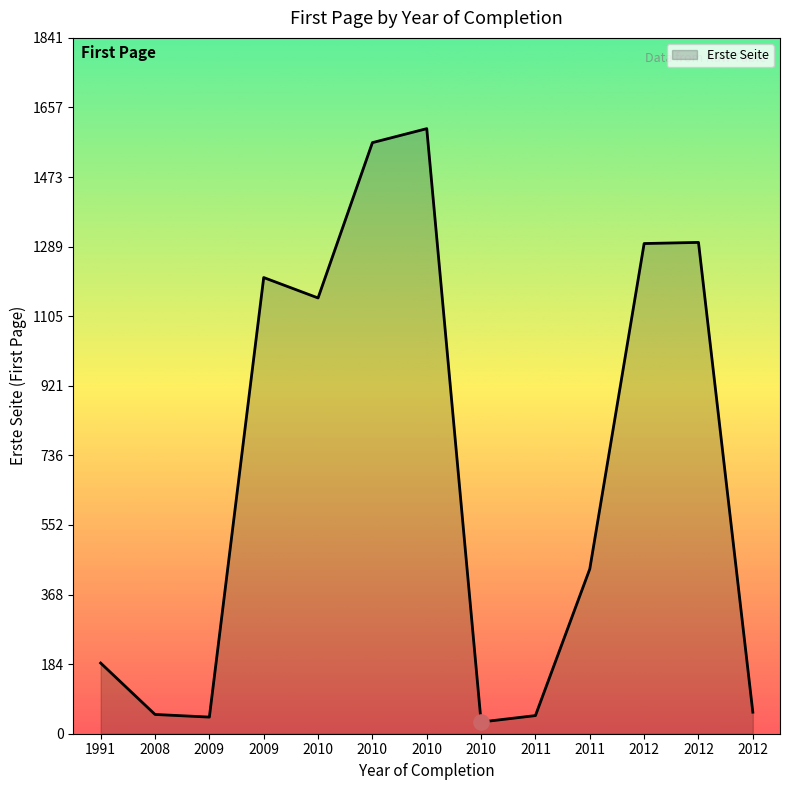

Which has a higher value, 2010 or 2008?

2010